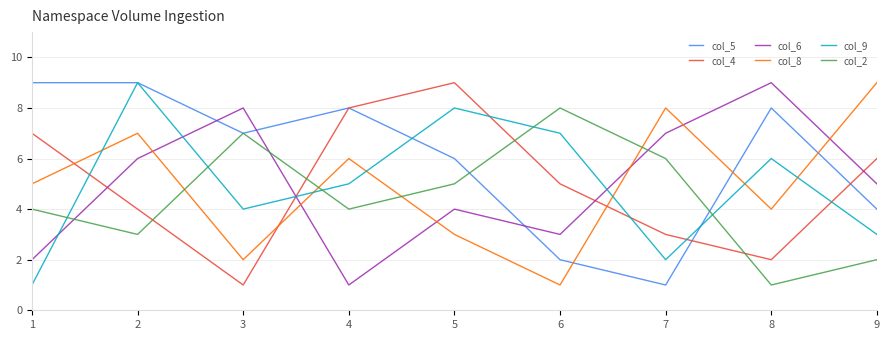

Rank the series at 1 from highest to lowest value.

col_5, col_4, col_8, col_2, col_6, col_9